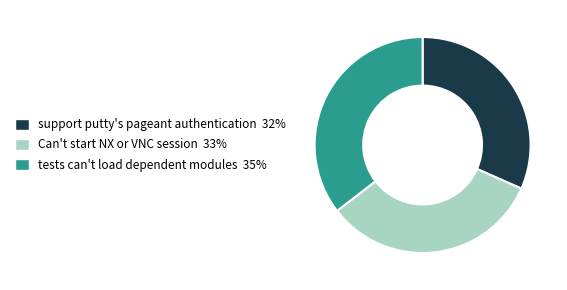

Which category has the smallest portion of the pie?

support putty's pageant authentication